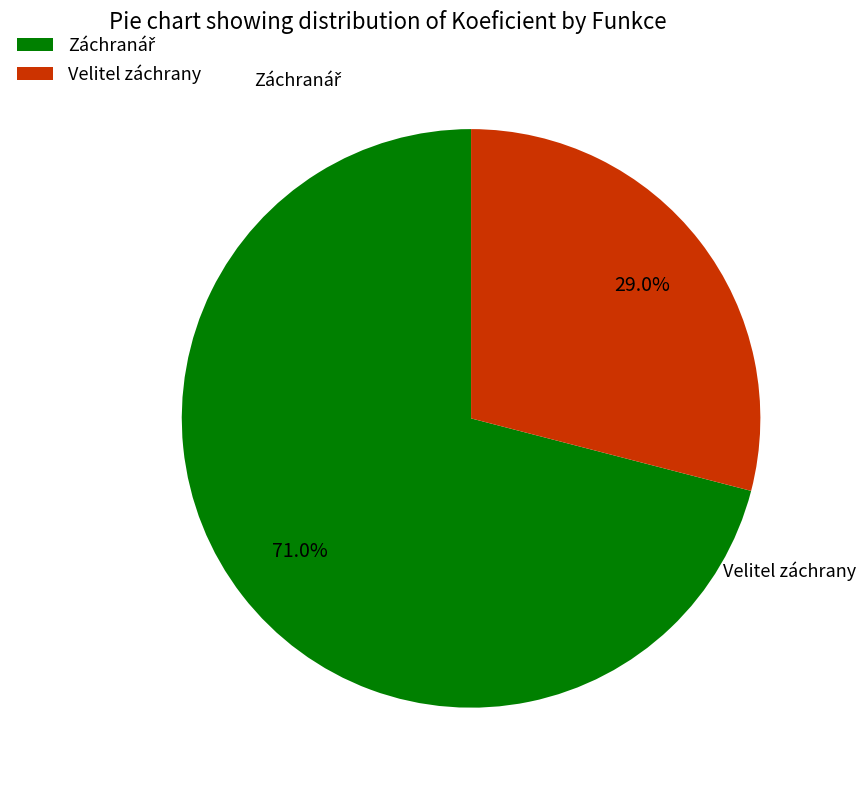

Which slice is the smallest?

Velitel záchrany